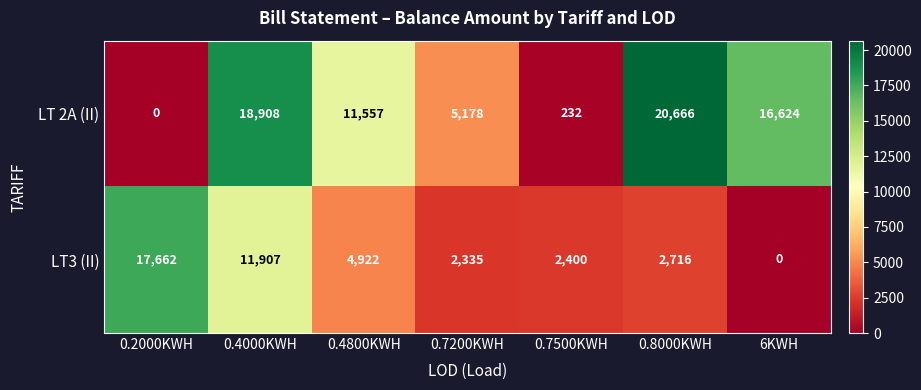

What is the total value across all series at 0.2000KWH?

17662